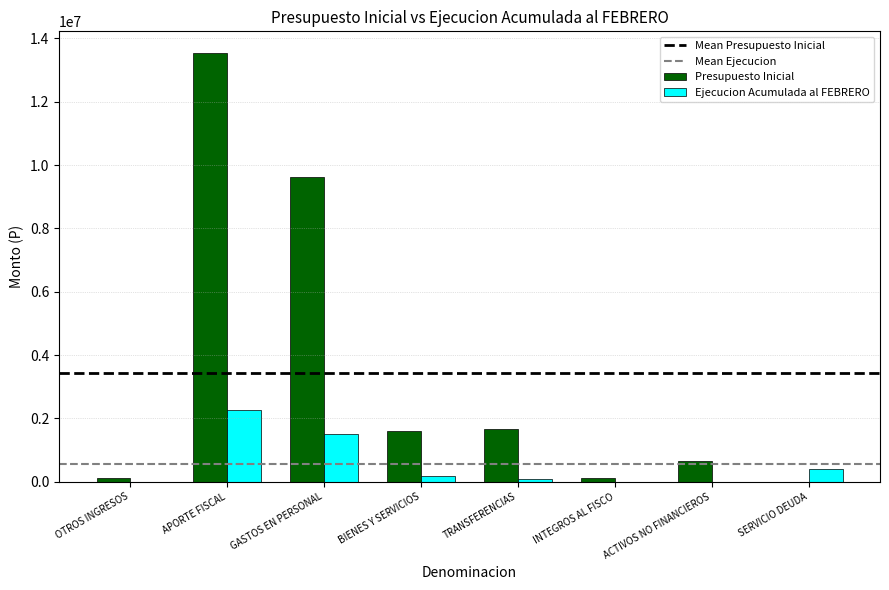

Between BIENES Y SERVICIOS and SERVICIO DEUDA, which series saw the biggest shift?

Presupuesto Inicial